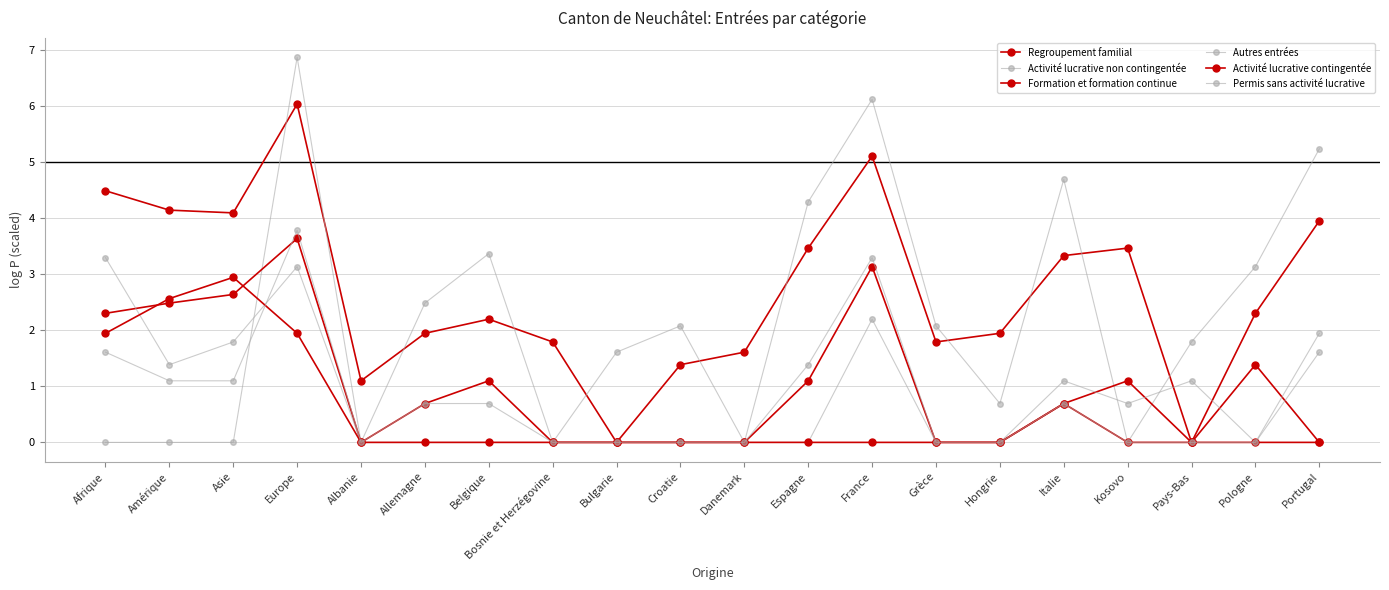

At which label is Activité lucrative contingentée closest to 1?

Italie